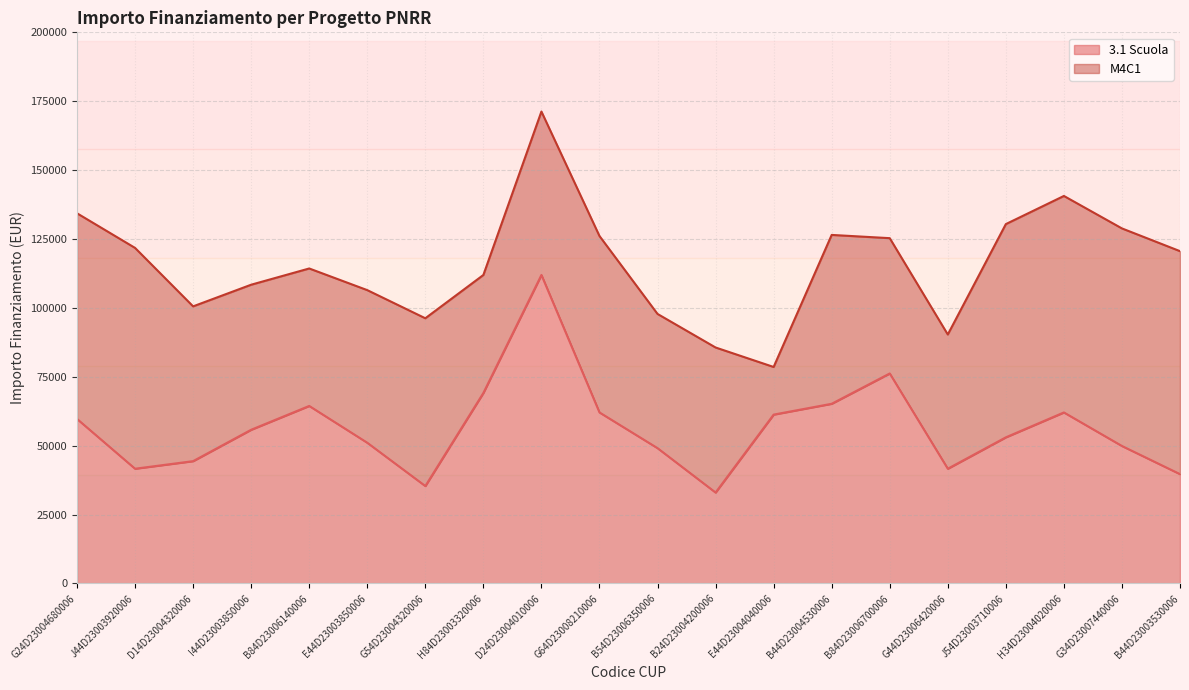

Rank the categories by value from highest to lowest.

D24D23004010006, B84D23006700006, H84D23003320006, B44D23004530006, B84D23006140006, G64D23008210006, H34D23004020006, E44D23004040006, G24D23004680006, I44D23003850006, J54D23003710006, E44D23003850006, G34D23007440006, B54D23006350006, D14D23004320006, J44D23003920006, G44D23006420006, B44D23003530006, G54D23004320006, B24D23004200006